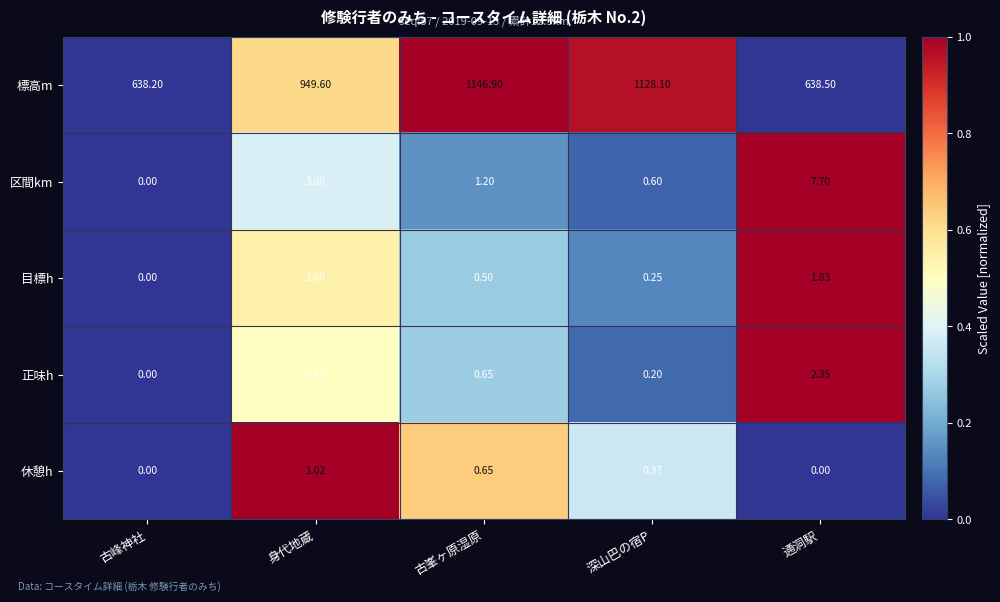

At which category is the sum across all series the highest?

古峯ヶ原湿原